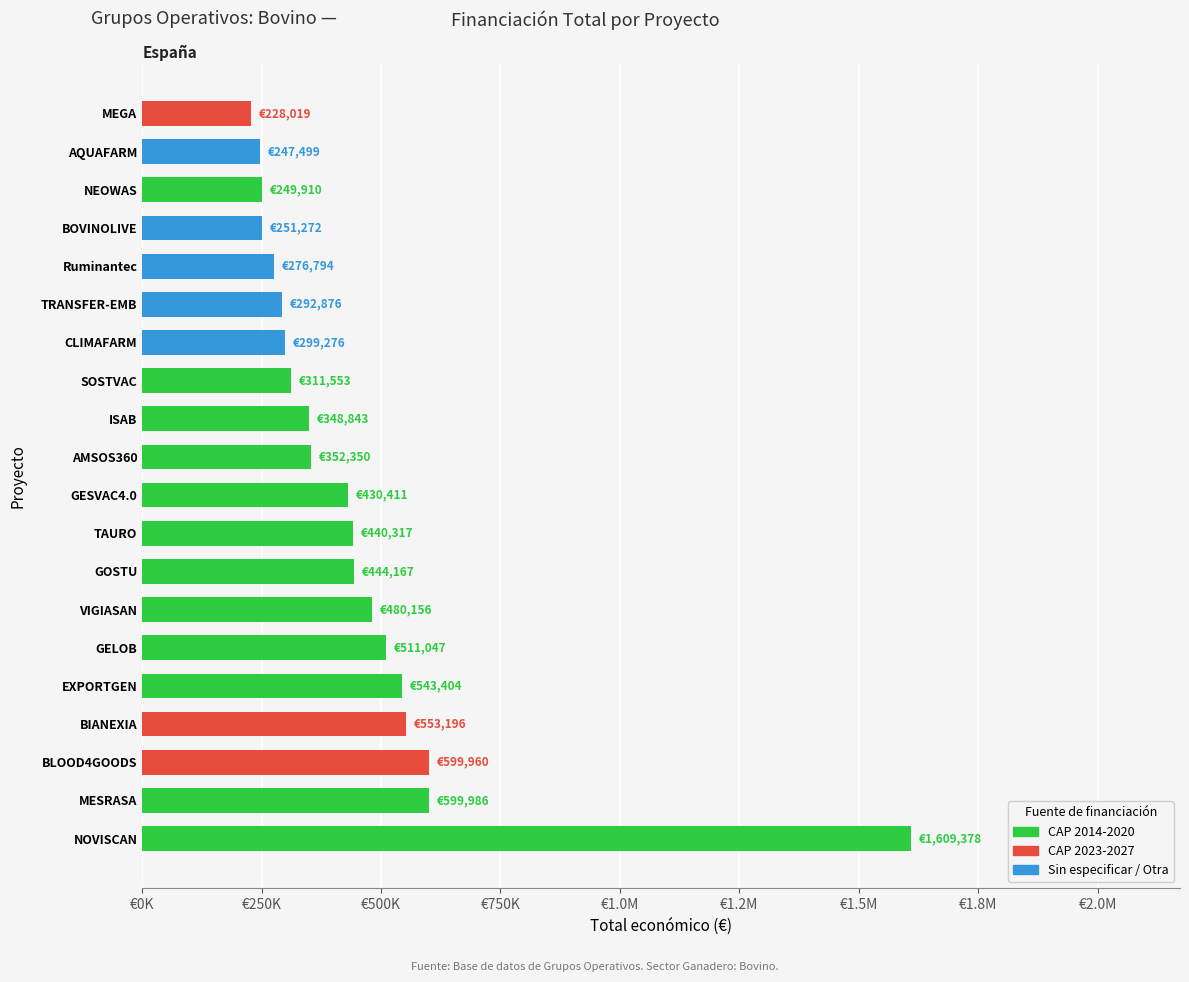

Does the chart contain any negative values?

No